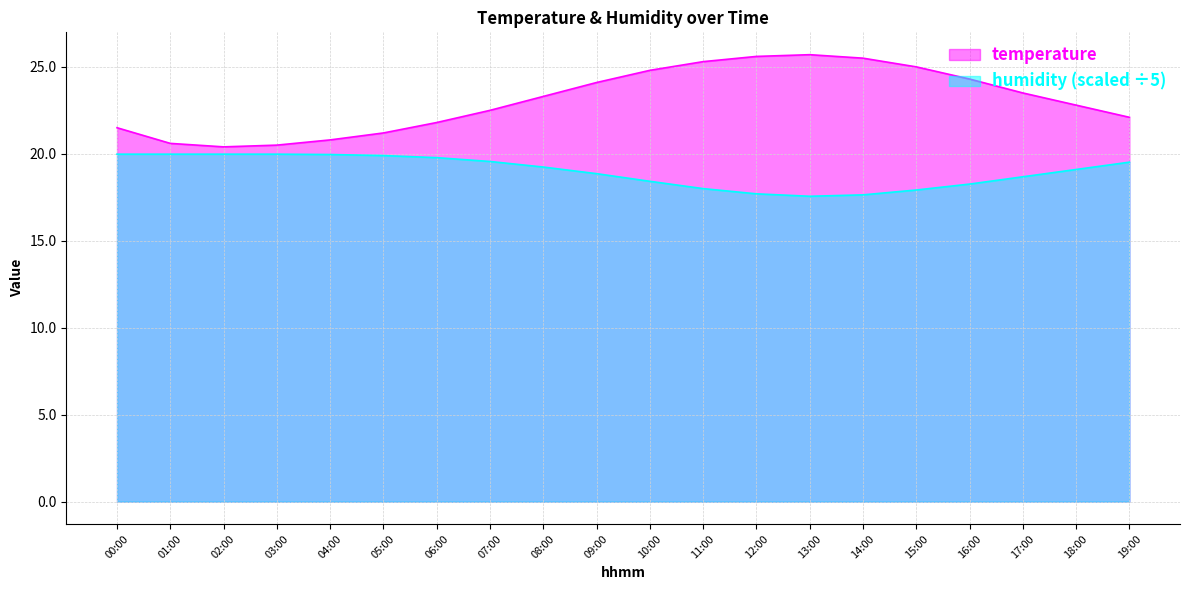

How many lines are shown in the chart?

2